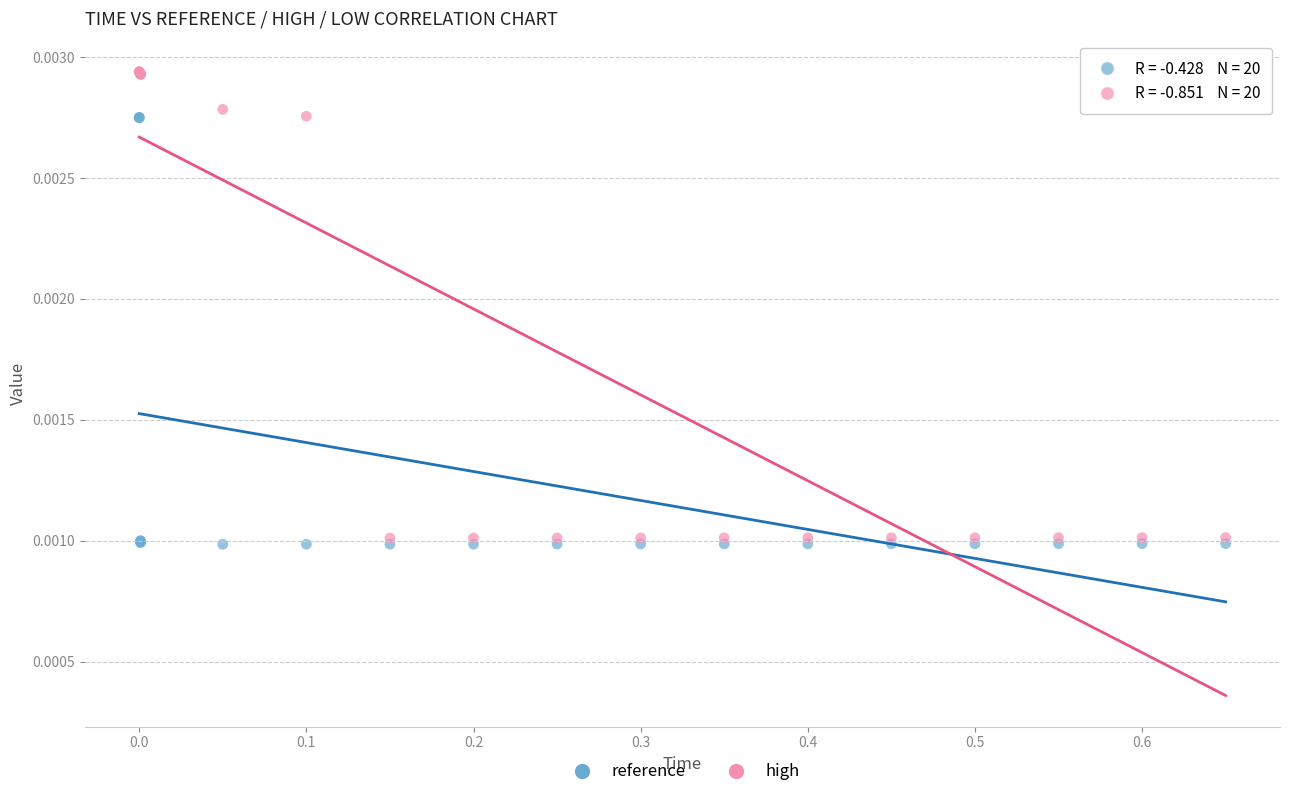

What are all the series names shown in the legend?

reference, high